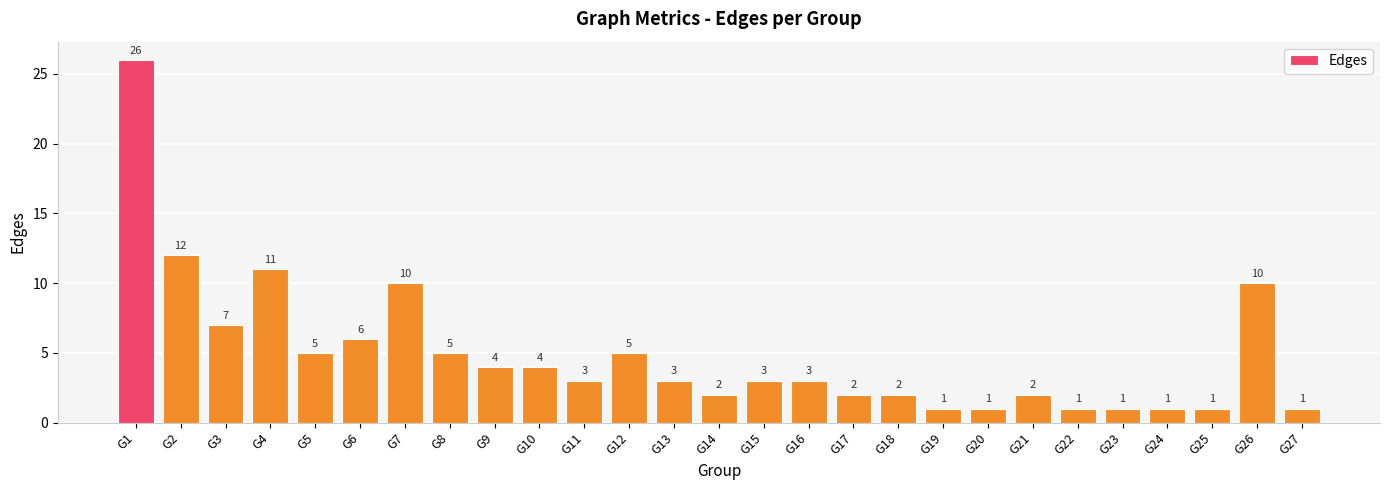

The value at G19 is 1. True or false?

True